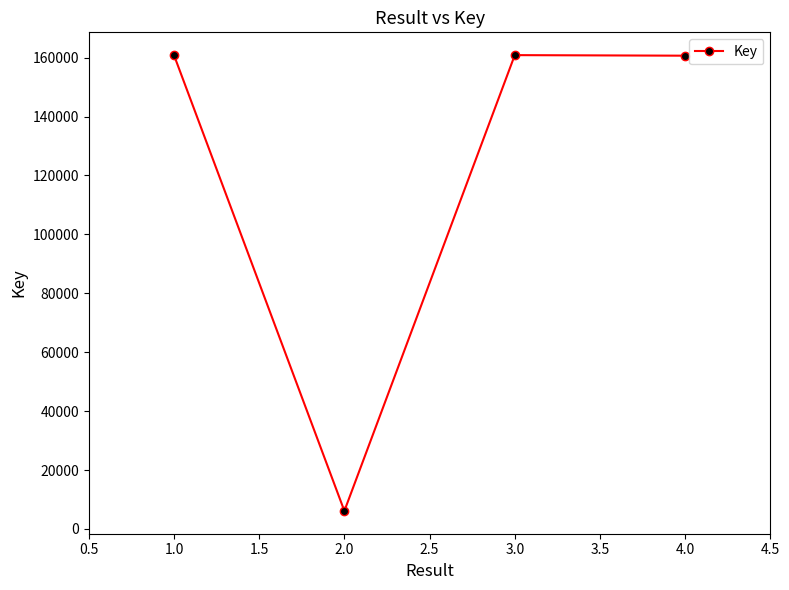

What is the change in value from 2.0 to 4.0?

+154522